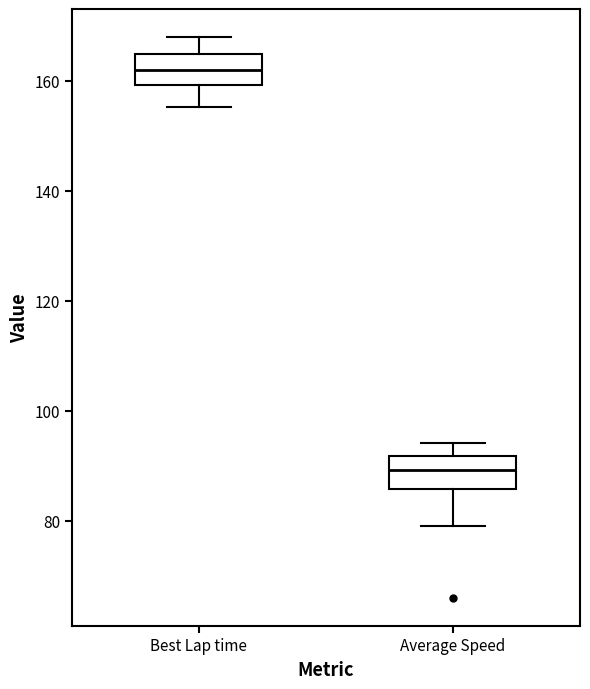

Where is the lower edge of the box for Best Lap time on the y-axis? The values are not printed on the chart, so give them approximately, as read against the axis.

160